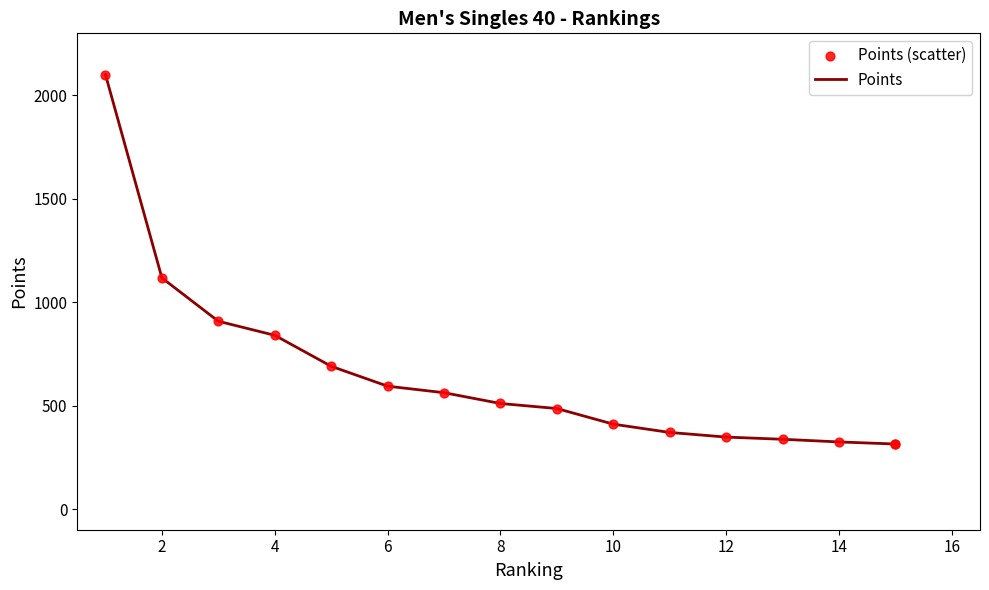

Which series reaches the minimum Y coordinate?

Points